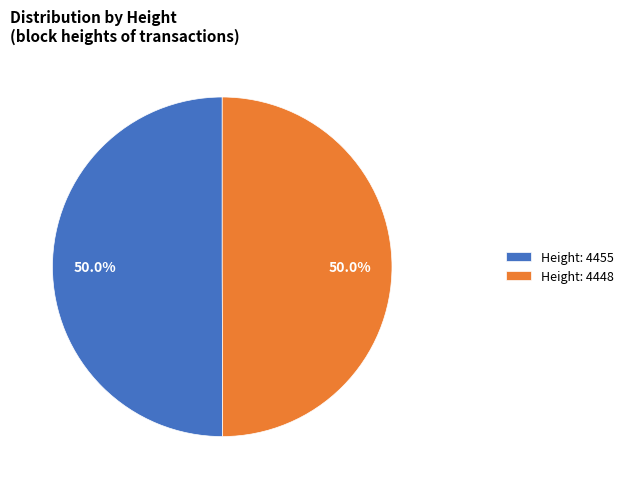

What is the ratio of the value at Height: 4448 to the value at Height: 4455?

1.0